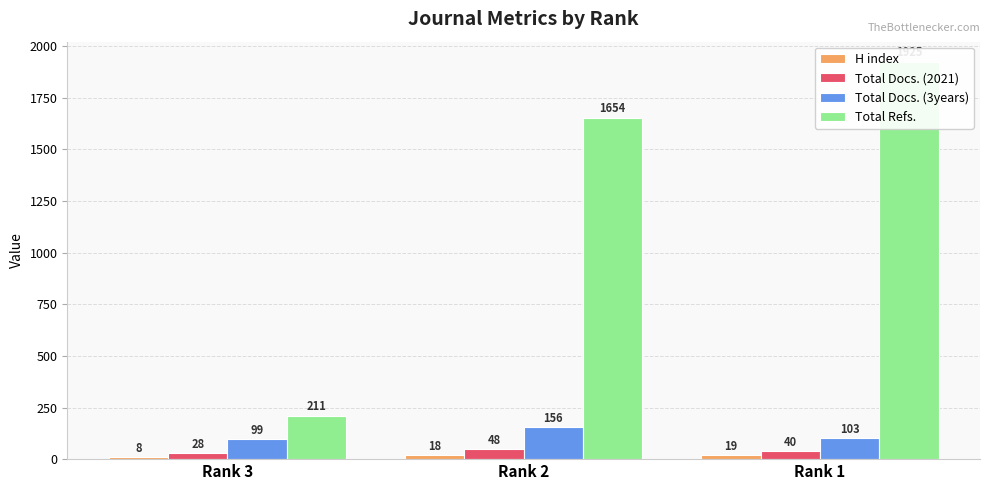

How many groups of bars are there?

3